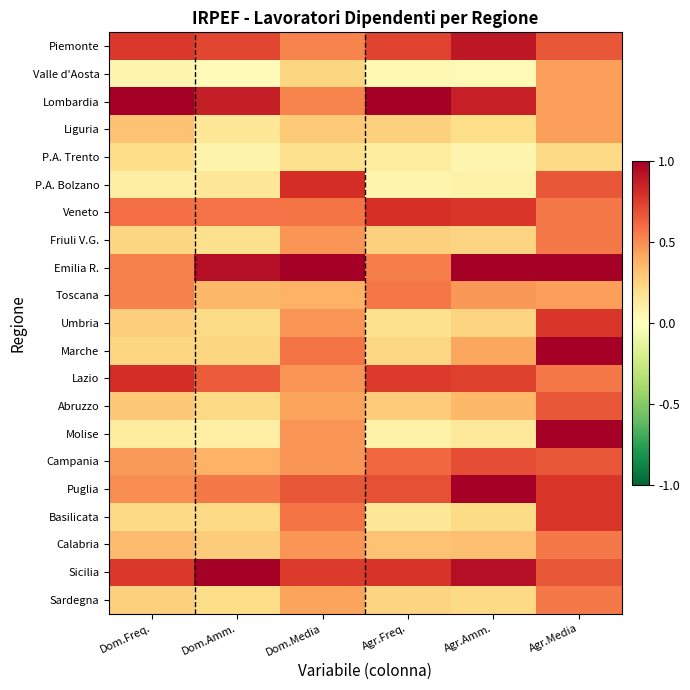

What is the maximum value shown in the chart?

1.0